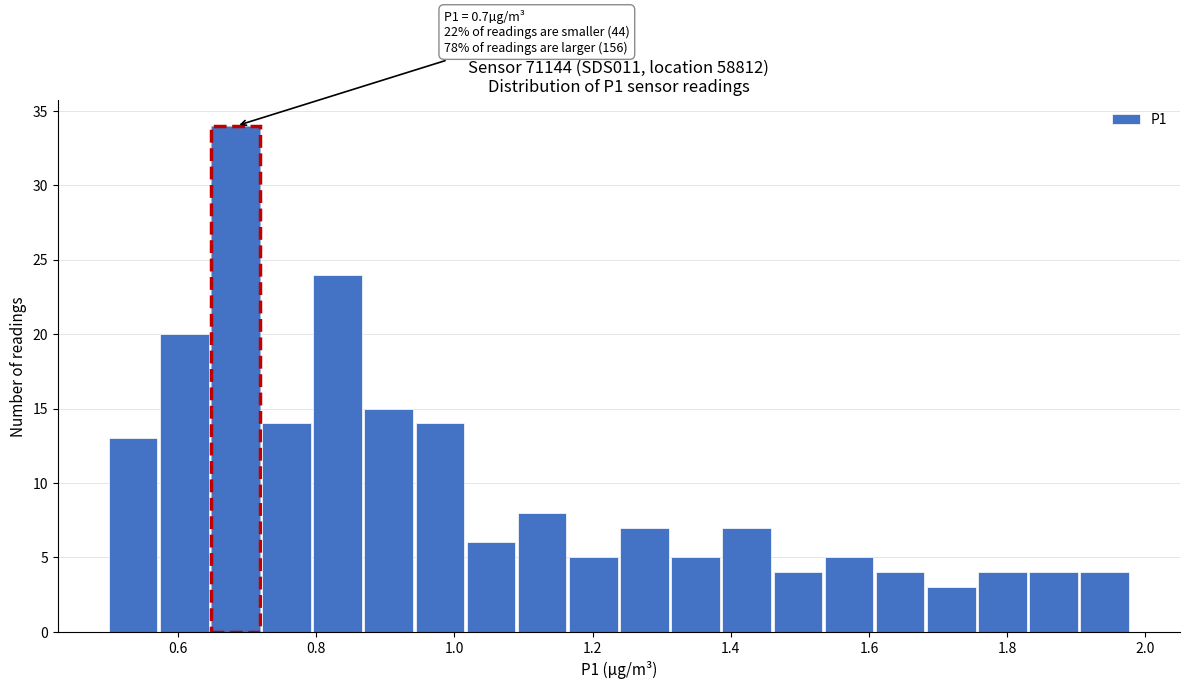

Read against the x-axis, roughly where is the centre of the tallest bar?

0.68